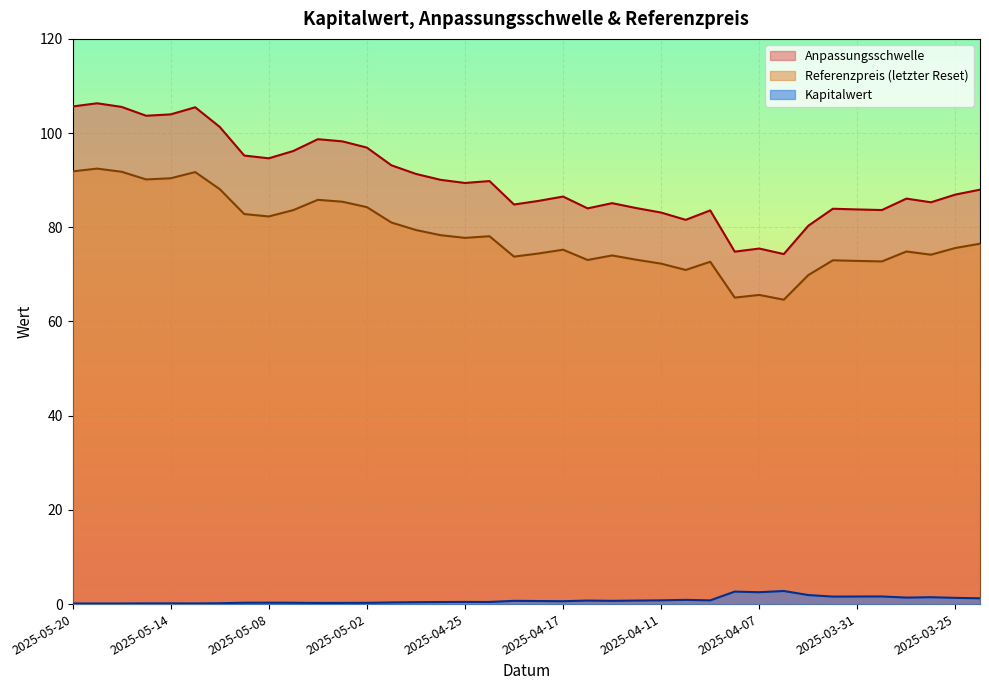

What is the label of the 18th point from the left?

2025-04-24